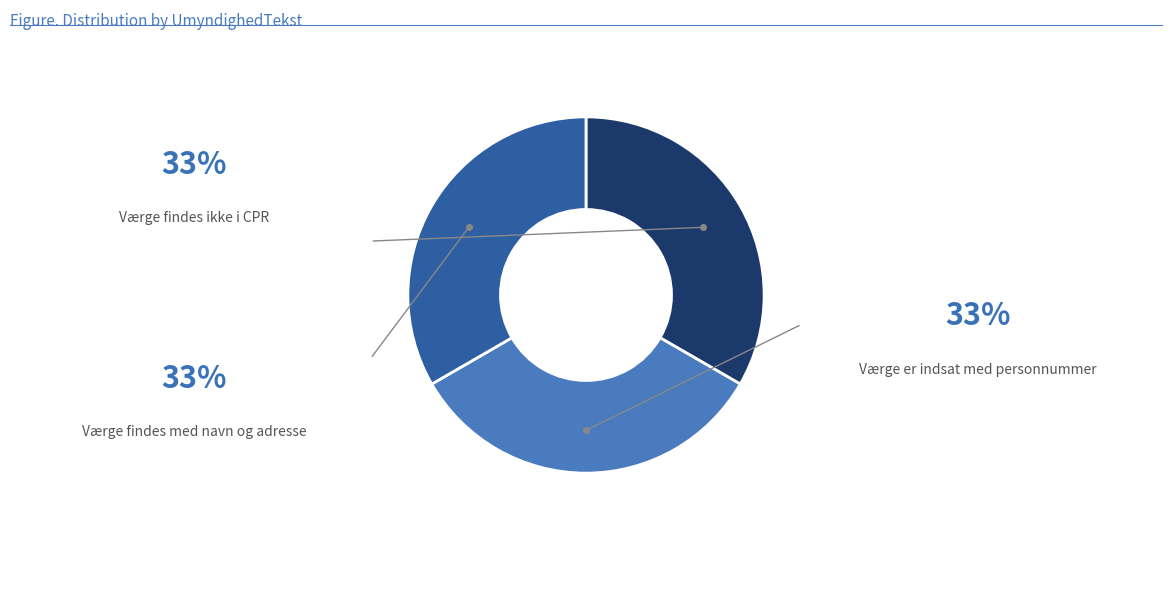

Is there a majority slice in this chart?

No